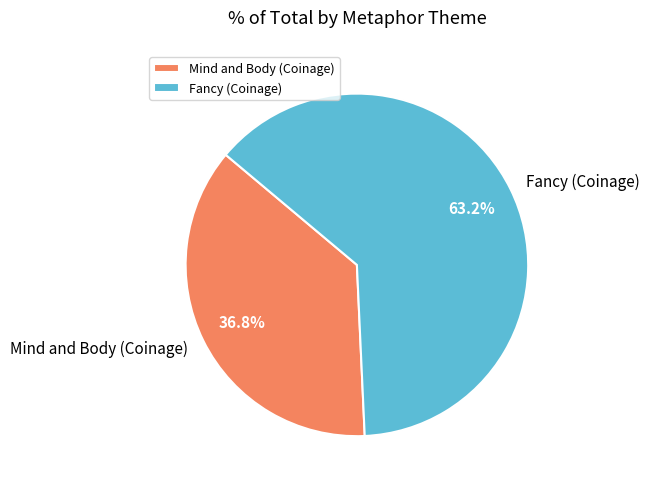

Which category has the smallest portion of the pie?

Mind and Body (Coinage)